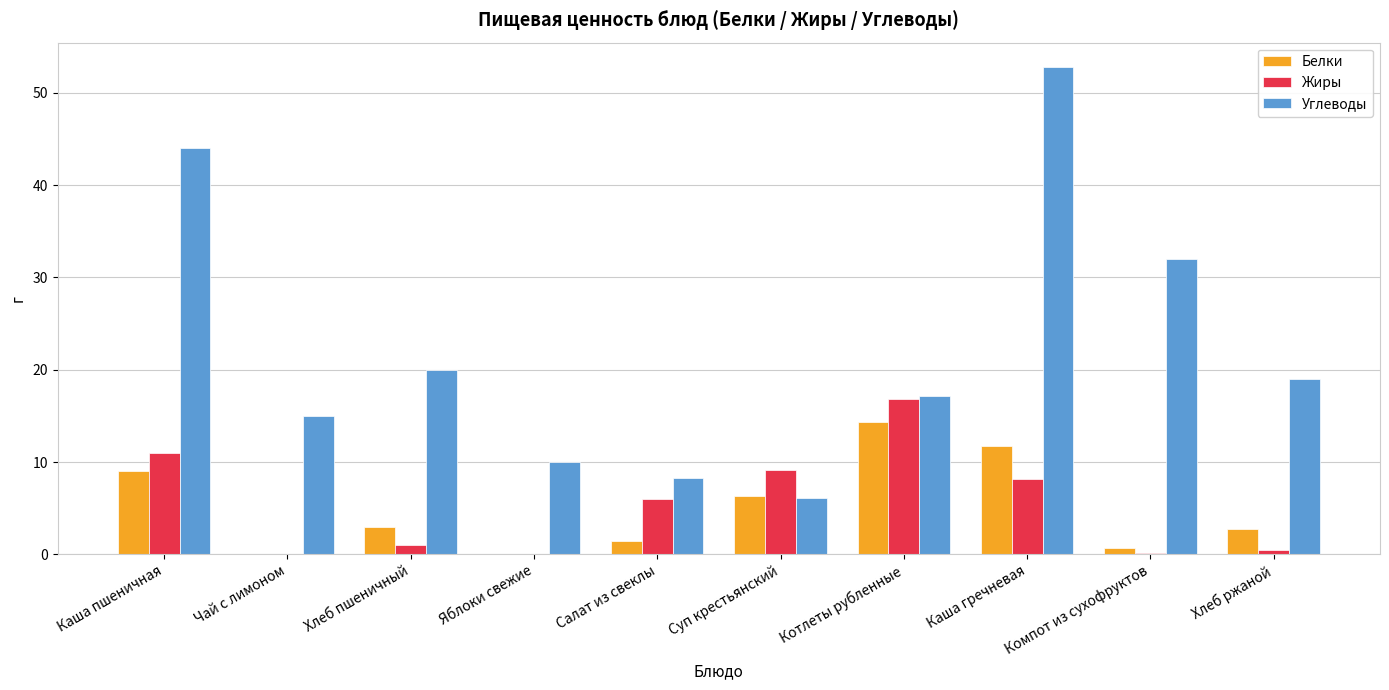

How many values in the Жиры series exceed 6?

5